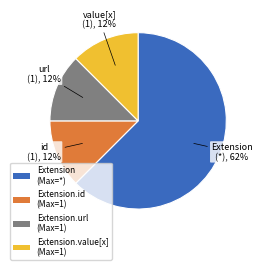

Which slice represents more than half of the pie?

Extension (Max=*)